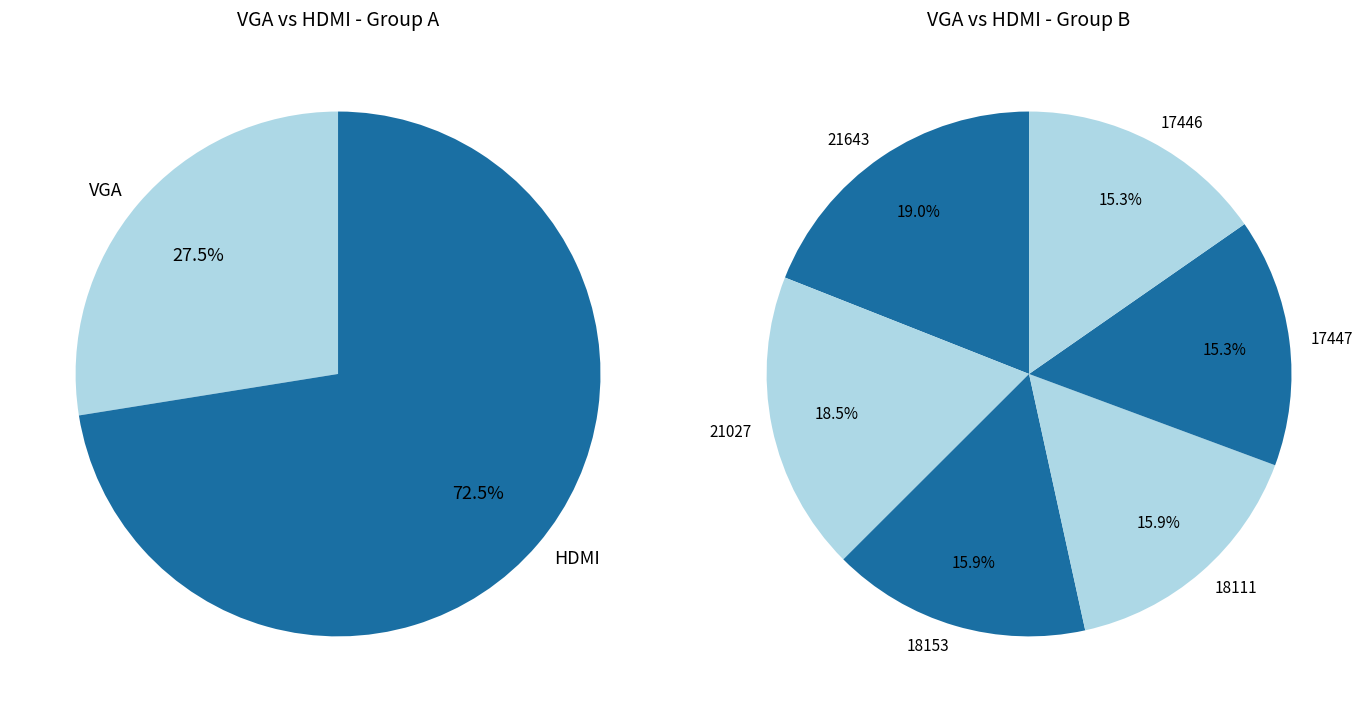

Does any single category account for the majority?

No